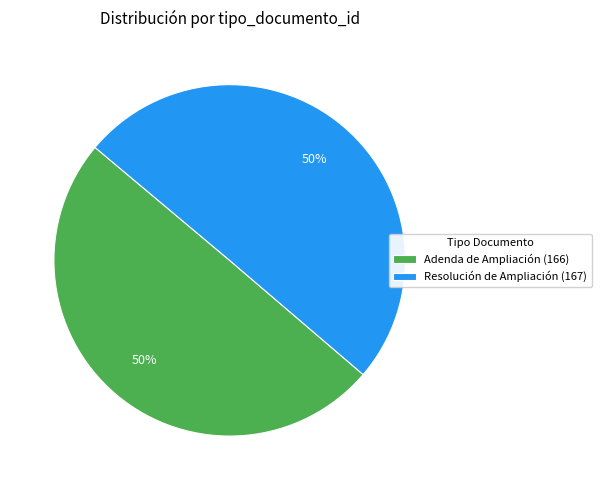

To the nearest percent, what portion does Resolución de Ampliación represent?

50%